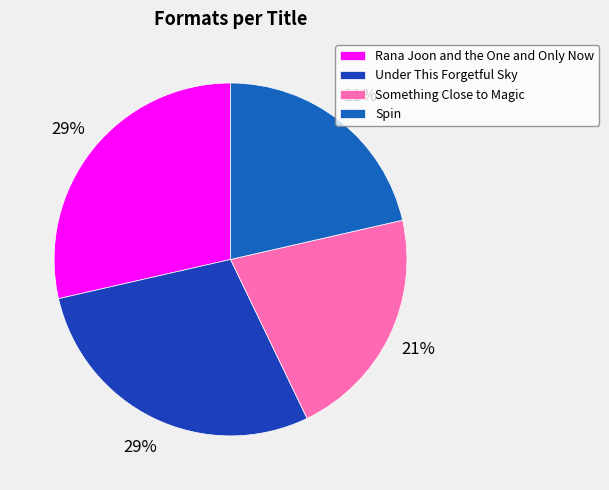

What percentage is the Something Close to Magic slice, to the nearest percent?

21%